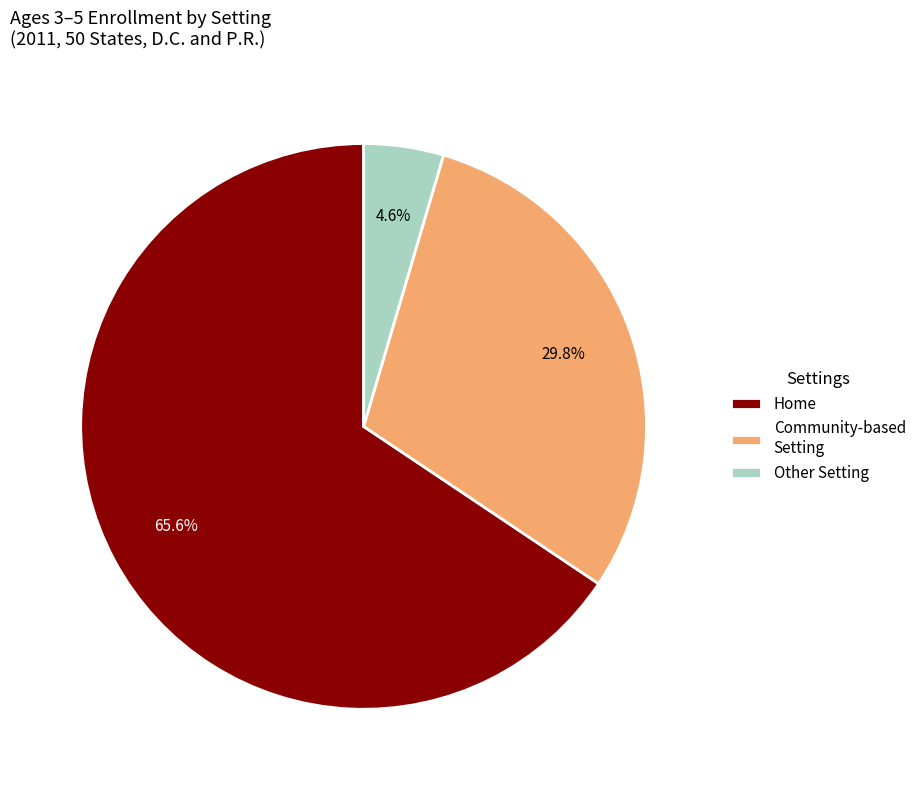

Rank the categories by value from highest to lowest.

Home, Community-based Setting, Other Setting